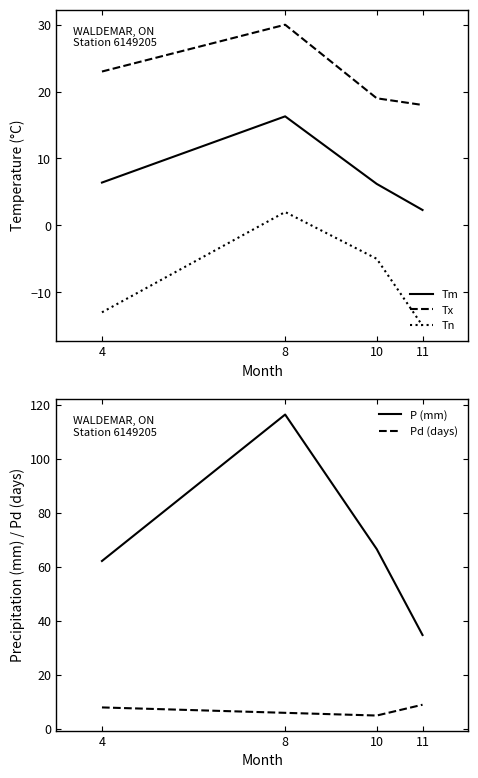

List the series in order of their peak value, lowest first.

Tn, Pd (days), Tm, Tx, P (mm)